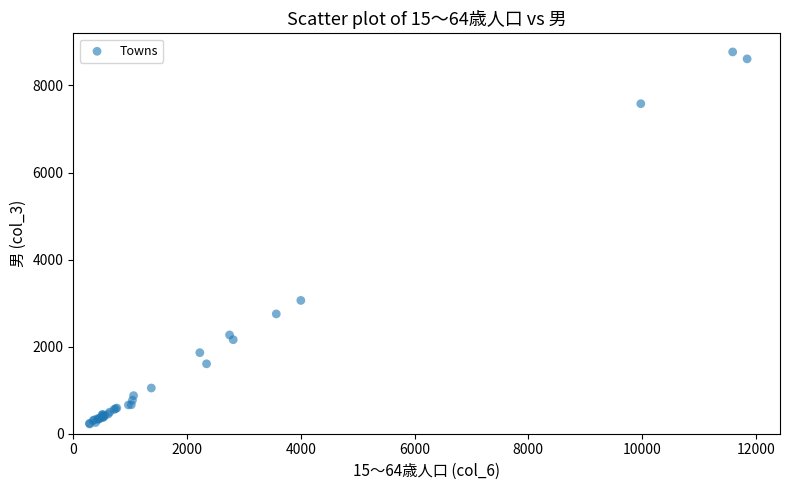

What Y value in the scatter plot is closest to 4497?

3062